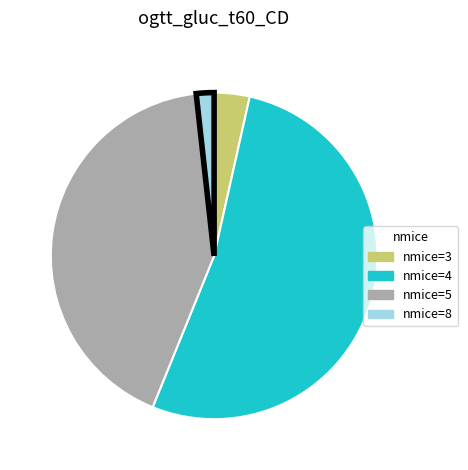

Does any single category account for the majority?

Yes